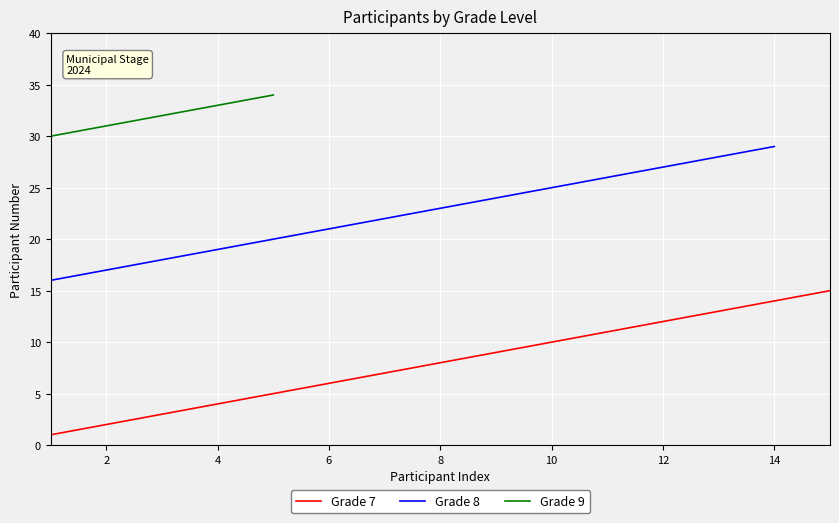

Count the number of data series in this chart.

3